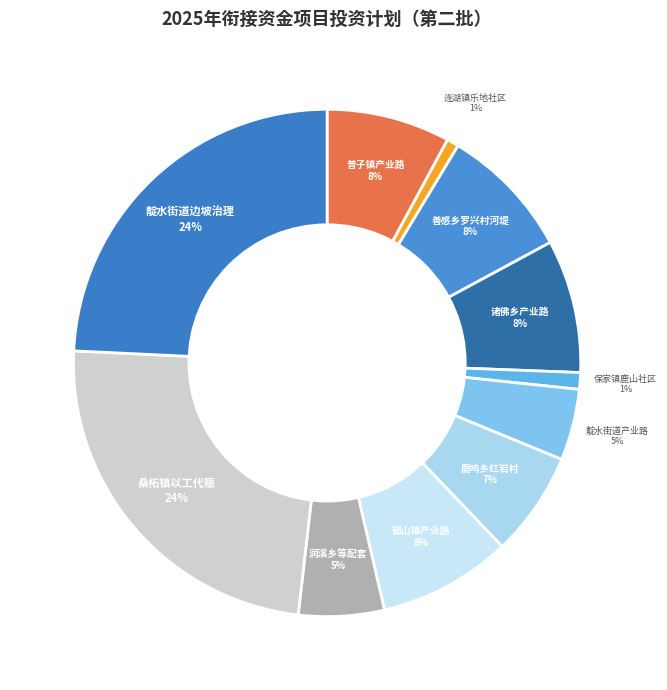

Count the number of slices in the pie.

11